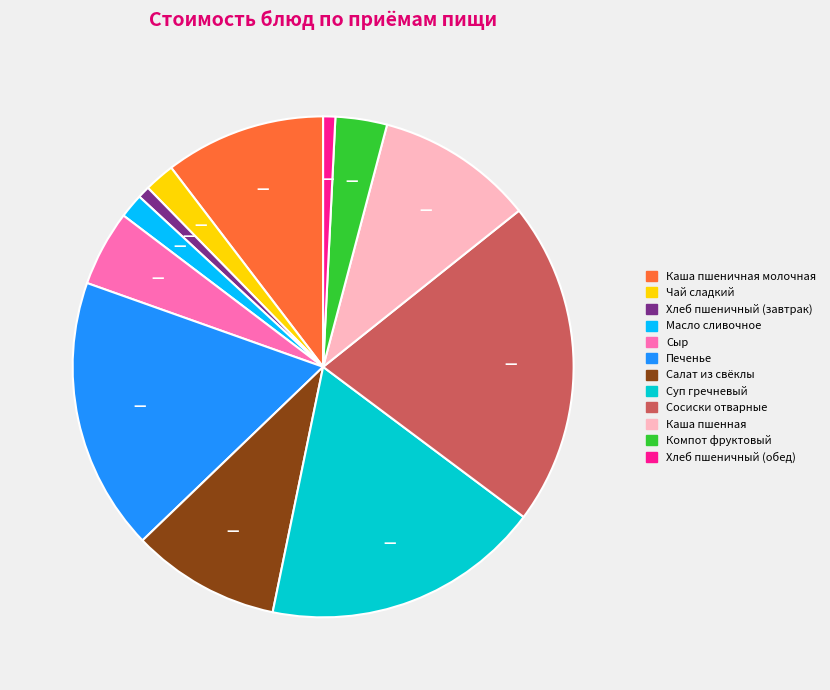

Is there a majority slice in this chart?

No